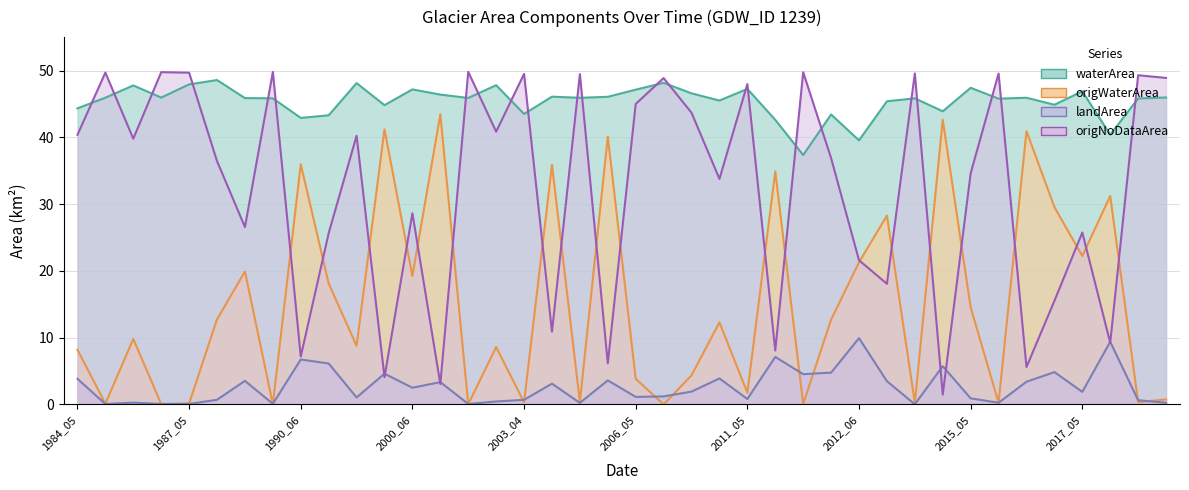

Is the value of origNoDataArea at 2014_05 greater than the value of landArea at 2006_05?

Yes